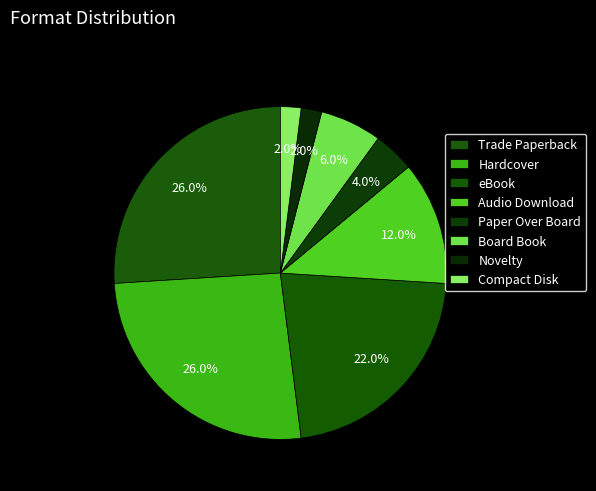

To the nearest percent, what percentage of the pie is eBook?

22%